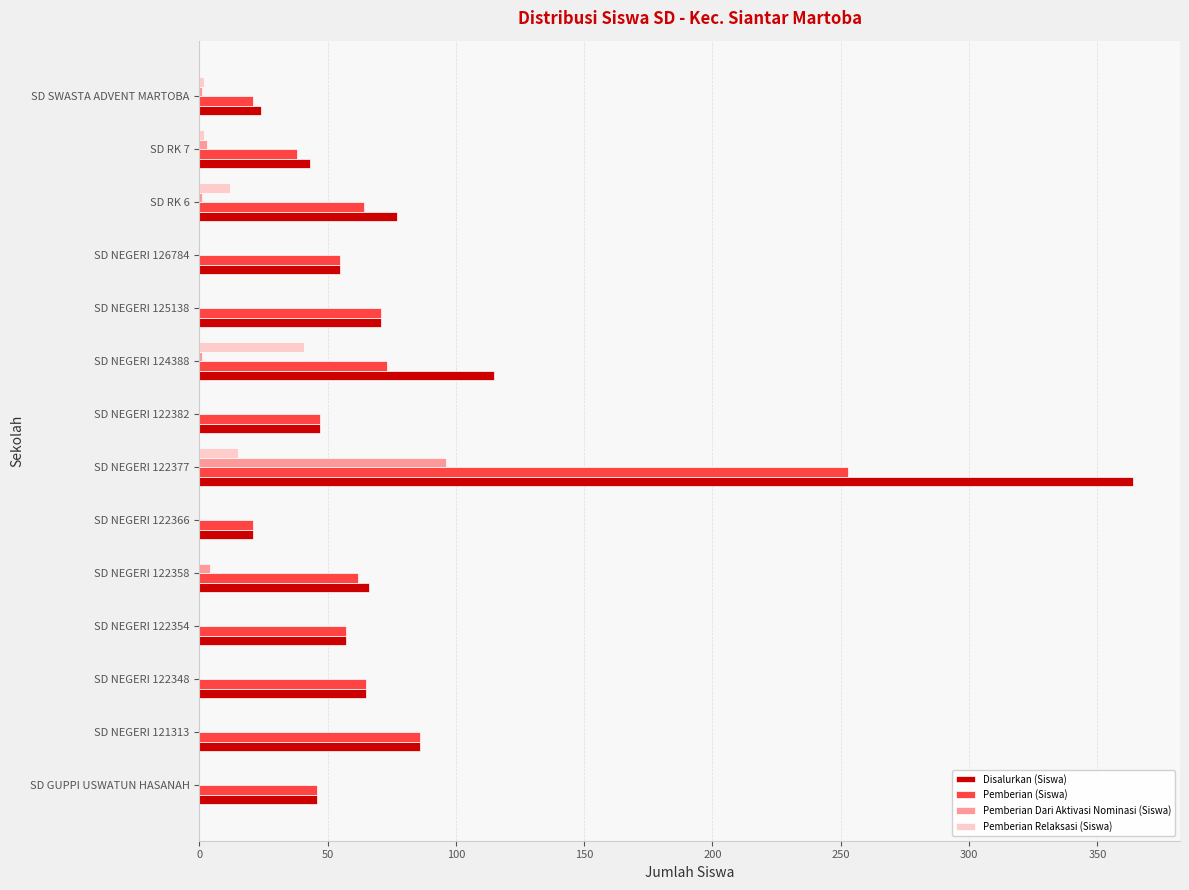

Between SD NEGERI 122377 and SD SWASTA ADVENT MARTOBA, which series saw the biggest shift?

Disalurkan (Siswa)